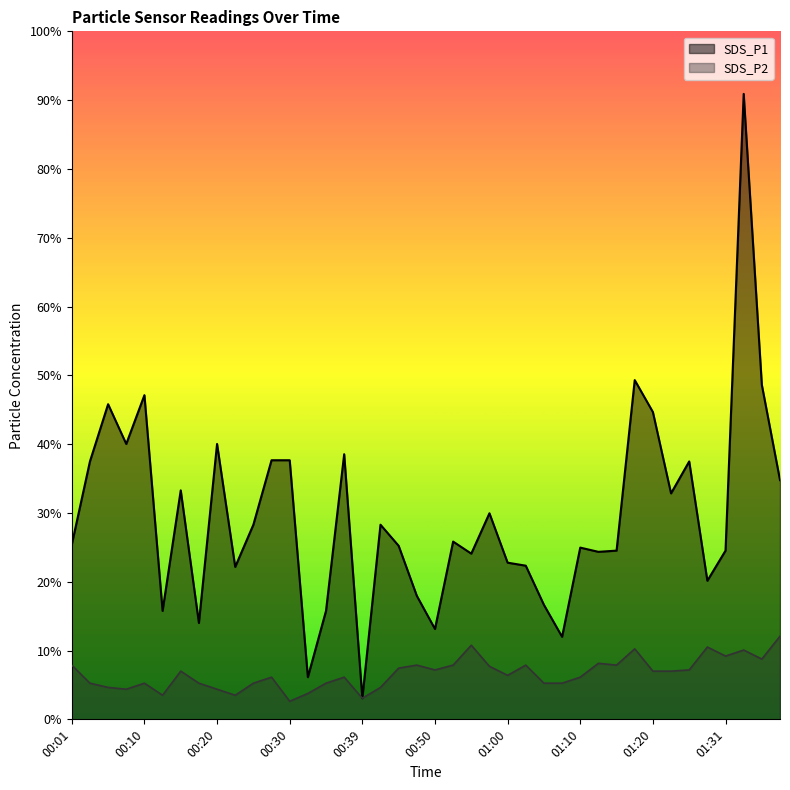

Reading left to right, list all the values displayed in this chart.

SDS_P1: 2.9	4.3	5.2	4.6	5.4	1.8	3.8	1.6	4.6	2.5	3.2	4.3	4.3	0.7	1.8	4.4	0.3	3.2	2.9	2.0	1.5	3.0	2.8	3.4	2.6	2.5	1.9	1.4	2.9	2.8	2.8	5.6	5.1	3.8	4.3	2.3	2.8	10.4	5.5	4.0
SDS_P2: 0.9	0.6	0.5	0.5	0.6	0.4	0.8	0.6	0.5	0.4	0.6	0.7	0.3	0.4	0.6	0.7	0.3	0.5	0.8	0.9	0.8	0.9	1.2	0.9	0.7	0.9	0.6	0.6	0.7	0.9	0.9	1.2	0.8	0.8	0.8	1.2	1.1	1.1	1.0	1.4